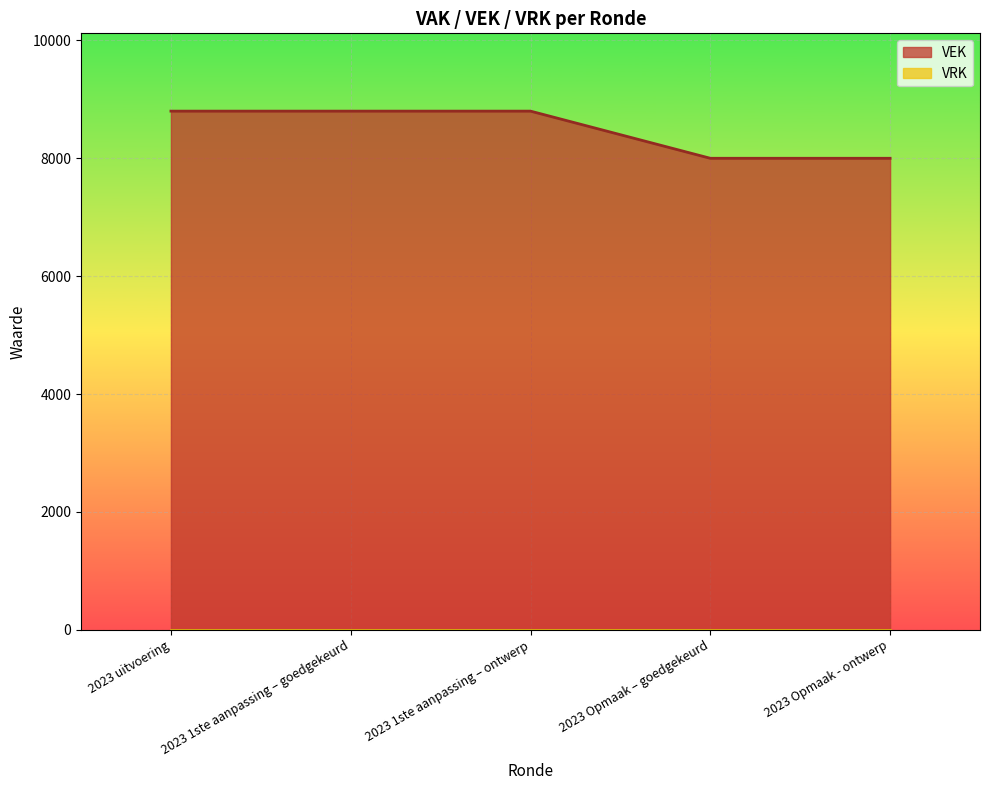

True or false: the data shows 8800 at 2023 1ste aanpassing – ontwerp.

True